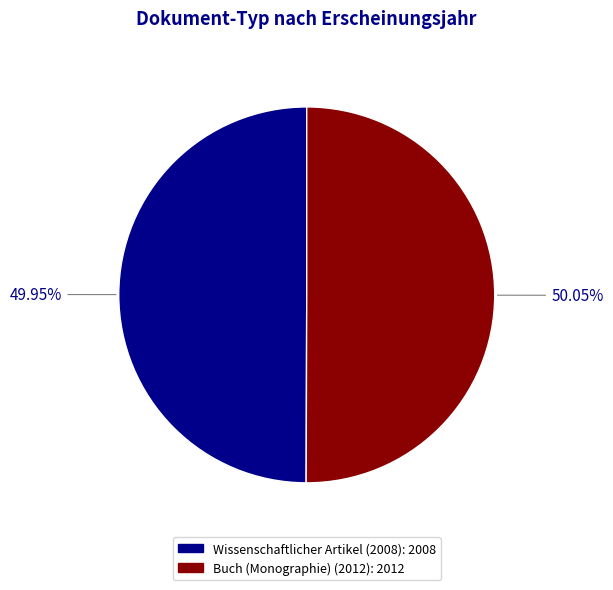

Does any single category account for the majority?

Yes